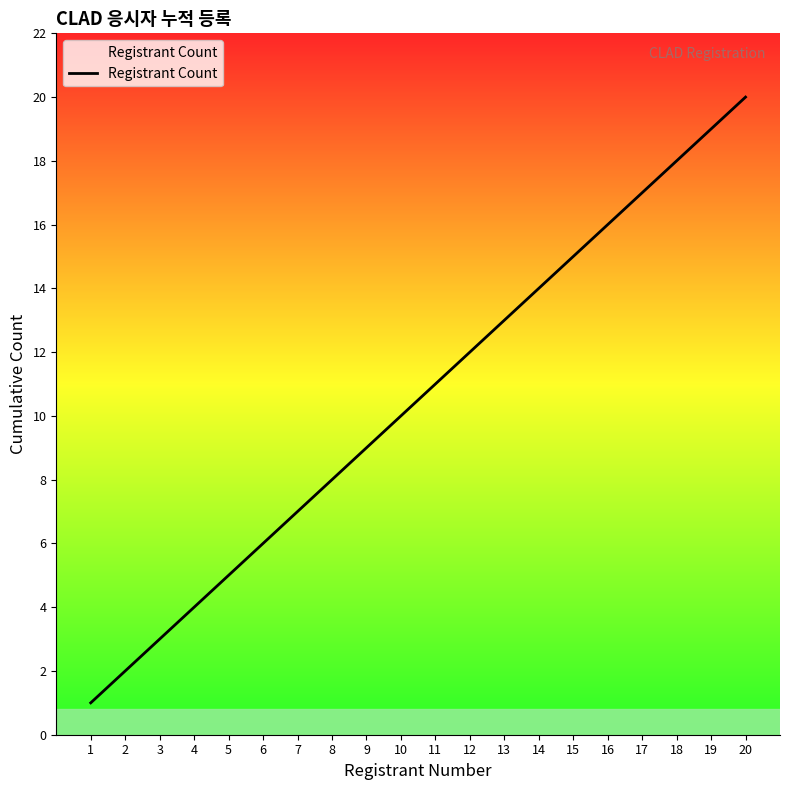

List the labels in order of value, largest first.

20, 19, 18, 17, 16, 15, 14, 13, 12, 11, 10, 9, 8, 7, 6, 5, 4, 3, 2, 1